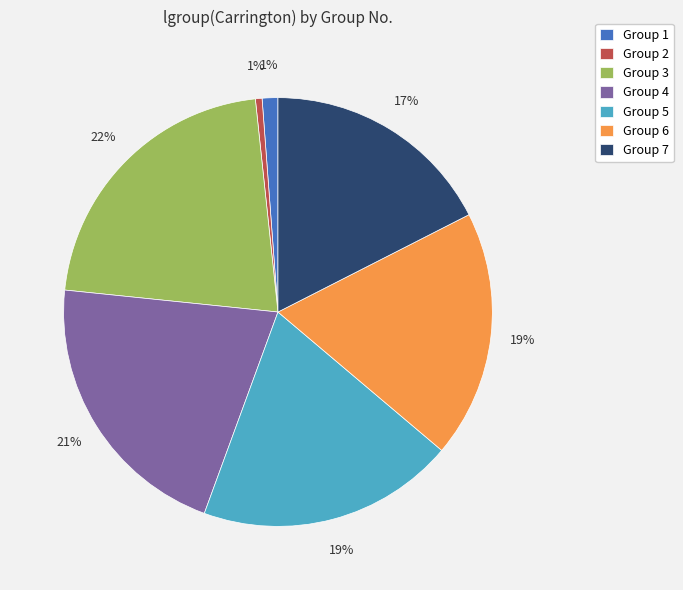

How many slices are in this pie chart?

7